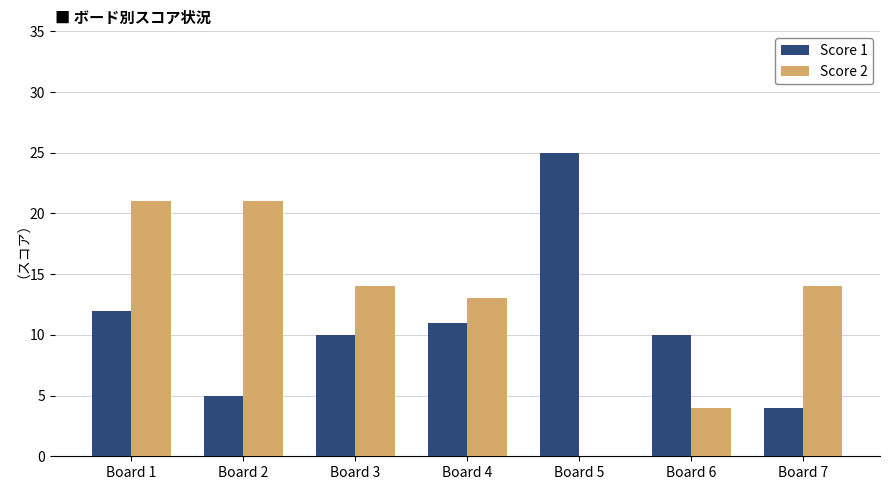

Which series has the largest total across all categories?

Score 2